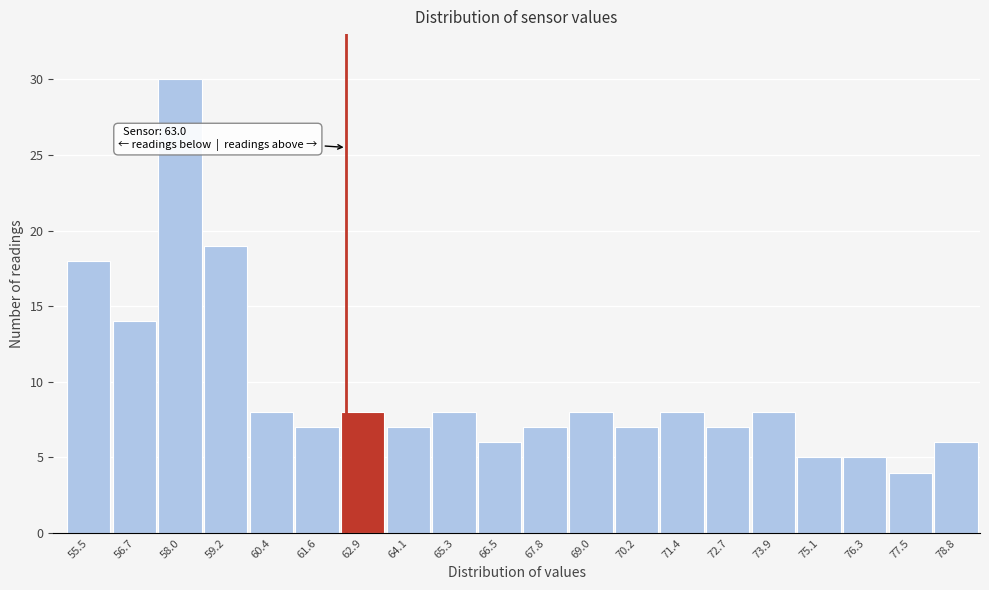

Reading left to right, transcribe all the data shown in this chart.

55.5=18	56.7=14	58.0=30	59.2=19	60.4=8	61.6=7	62.9=8	64.1=7	65.3=8	66.5=6	67.8=7	69.0=8	70.2=7	71.4=8	72.7=7	73.9=8	75.1=5	76.3=5	77.5=4	78.8=6